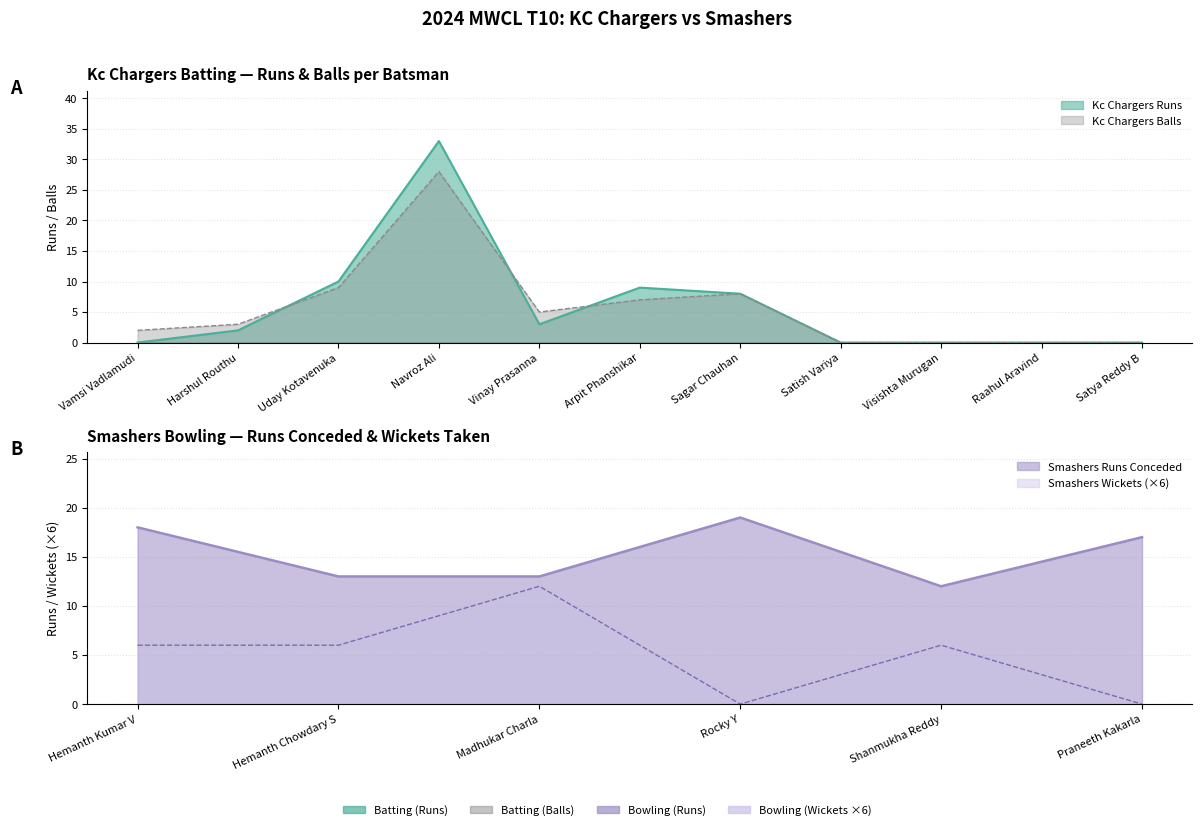

What value does the Kc Chargers Runs series have at Uday Kotavenuka, to the nearest 5?

10